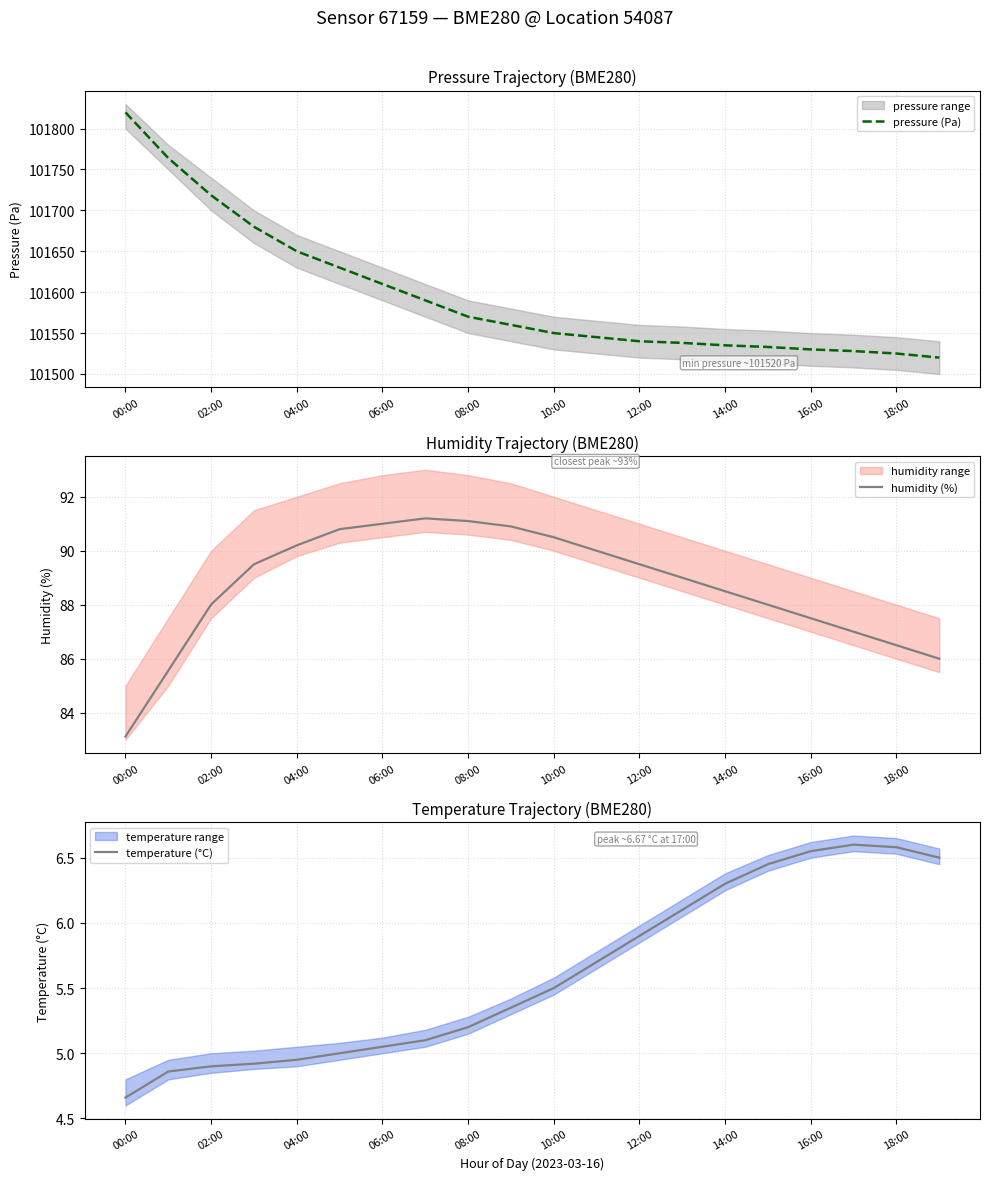

What is the sum of all pressure (Pa) values?

2031936.2